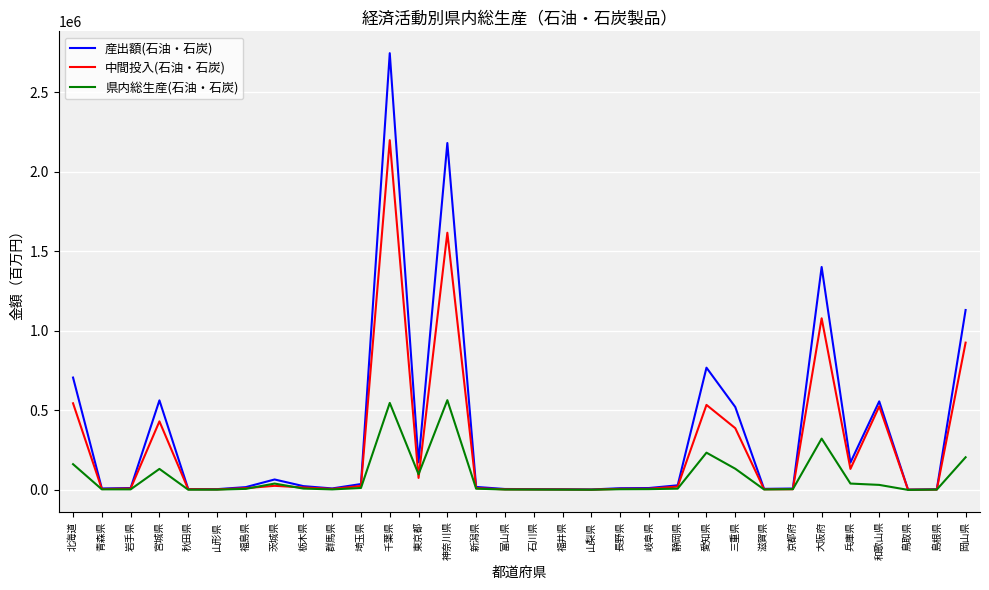

Which series has the largest range (max minus min)?

産出額(石油・石炭)